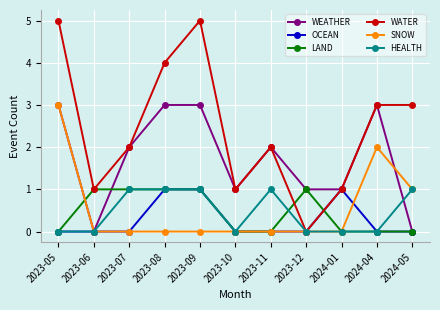

Is it true that OCEAN equals 0 at 2023-12?

True